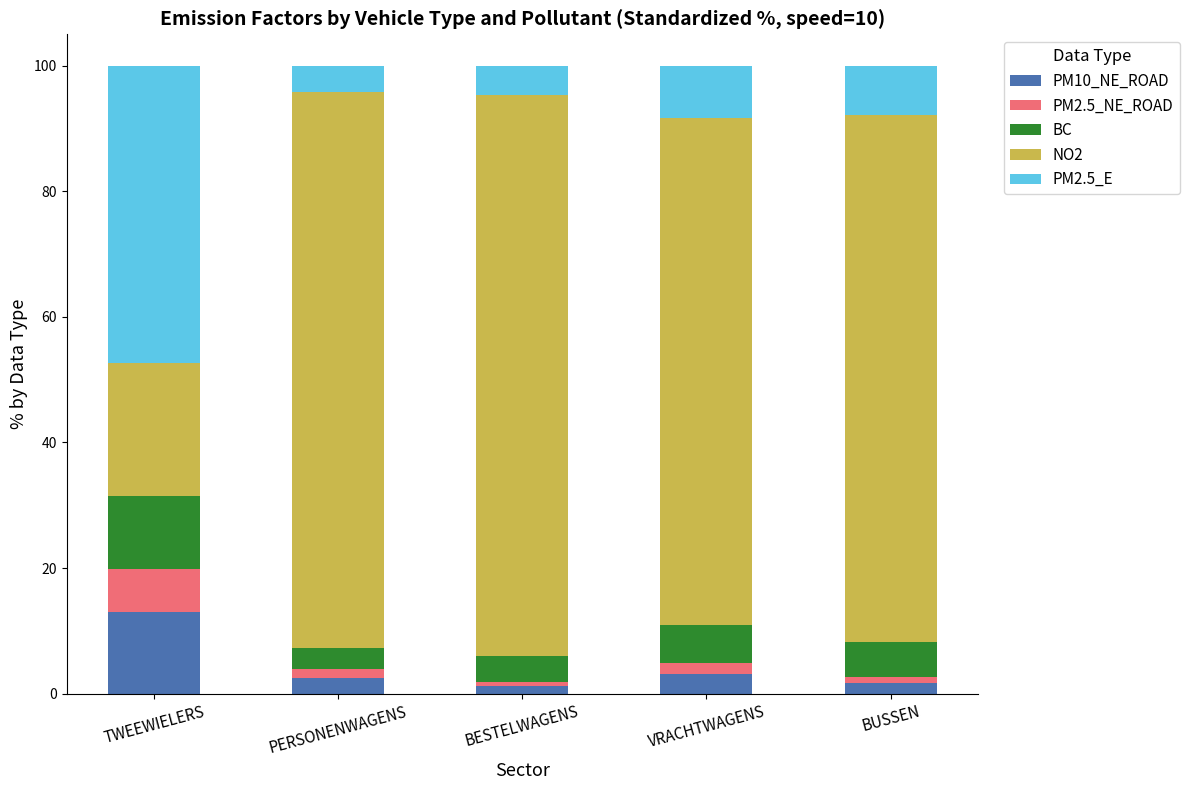

Reading left to right, what are the values for PM10_NE_ROAD?

12.9	2.5	1.2	3.2	1.7